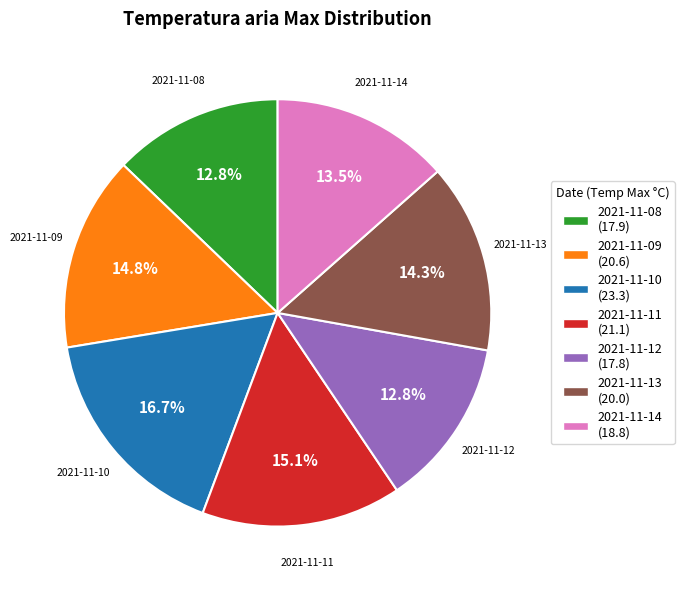

How many slices are in this pie chart?

7